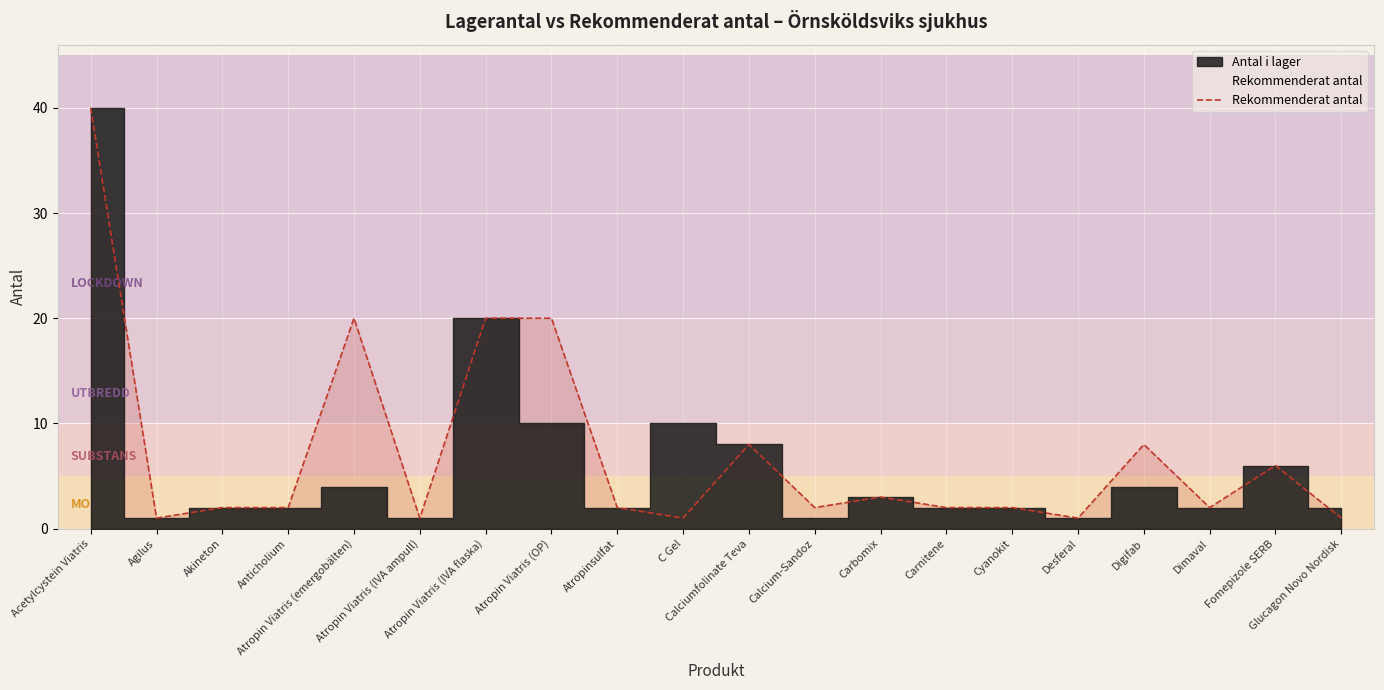

What is the difference between the maximum and minimum values?

39